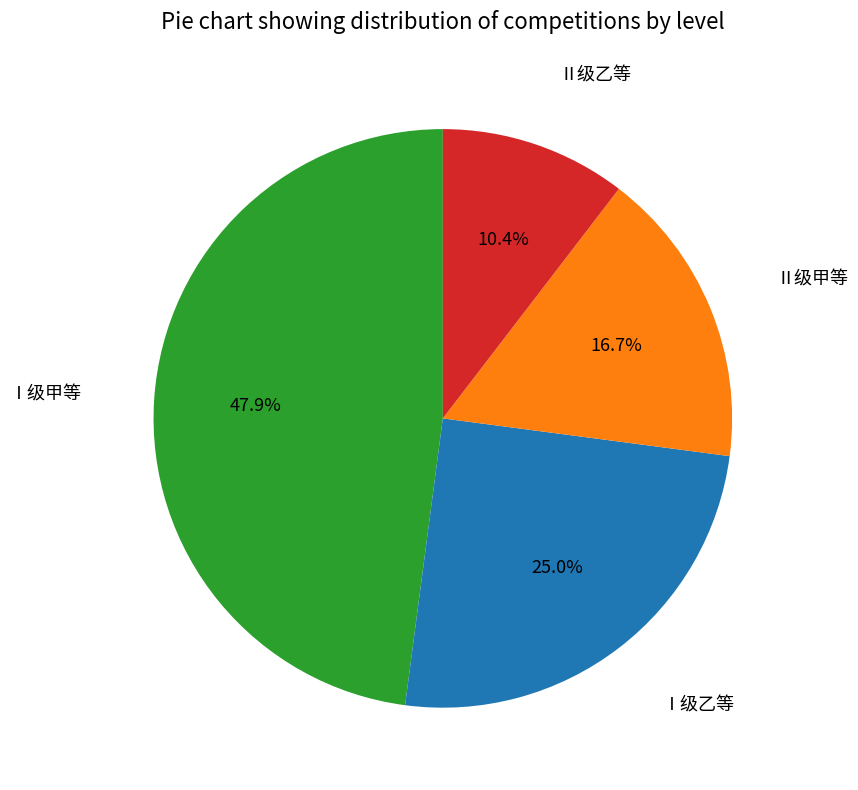

Rank the categories by value from highest to lowest.

Ⅰ级甲等, Ⅰ级乙等, Ⅱ级甲等, Ⅱ级乙等